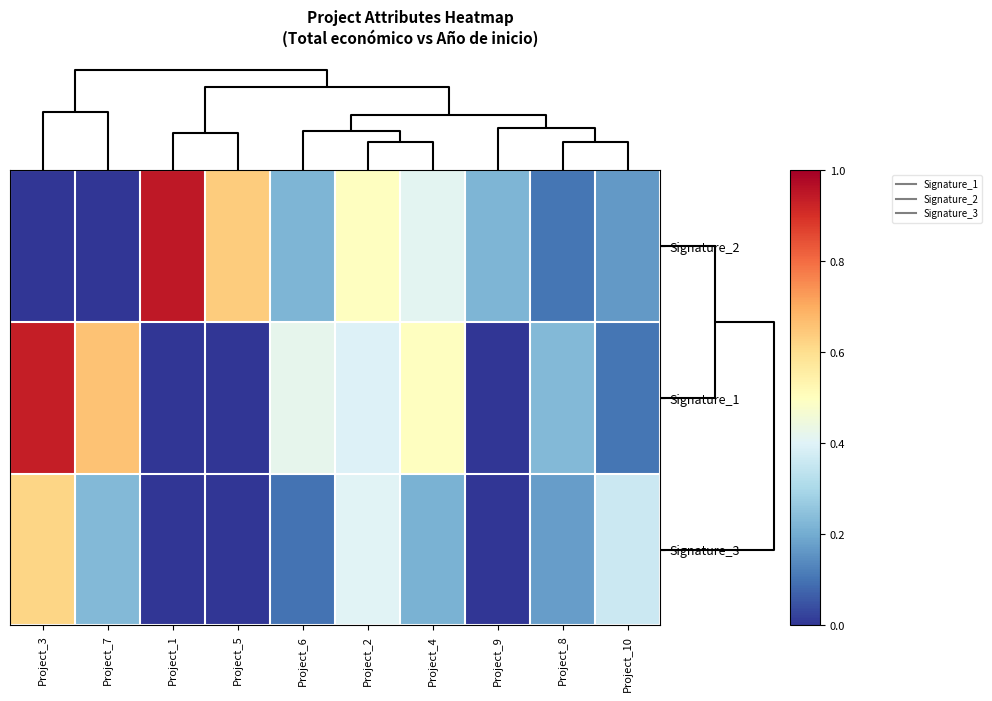

Which series has the largest range (max minus min)?

Signature_2